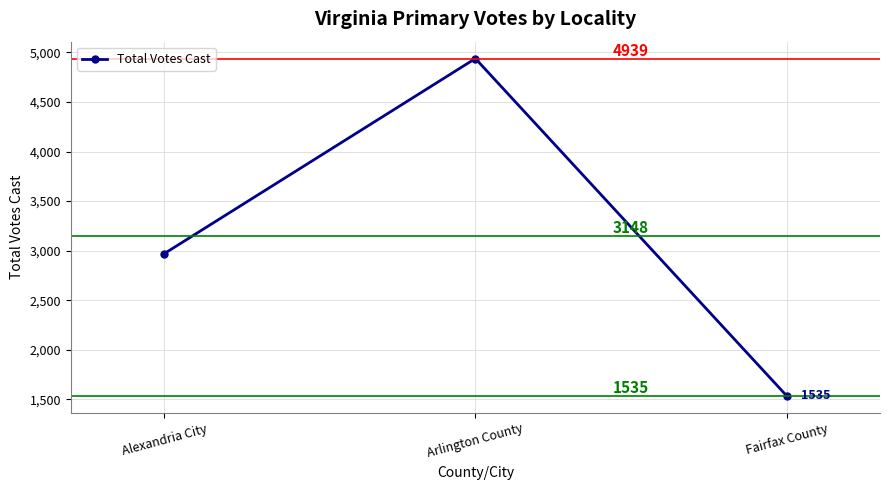

Which label corresponds to the largest value in the chart?

Arlington County